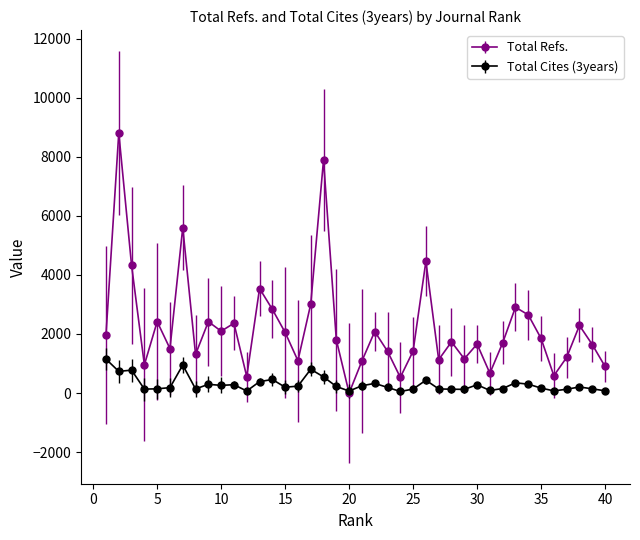

Rank the series by their maximum value, from lowest to highest.

Total Cites (3years), Total Refs.